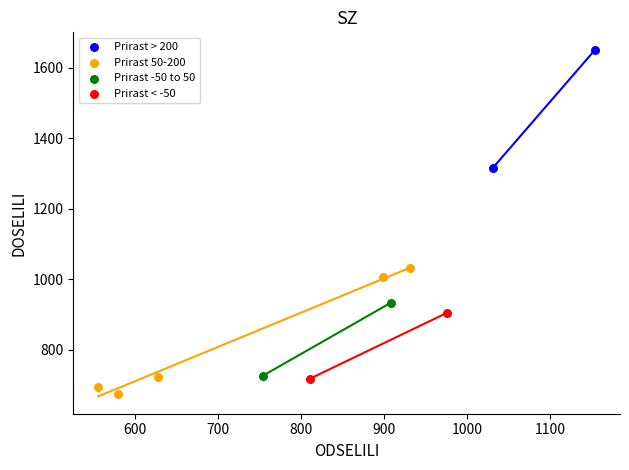

Which series reaches the maximum Y coordinate?

Prirast > 200